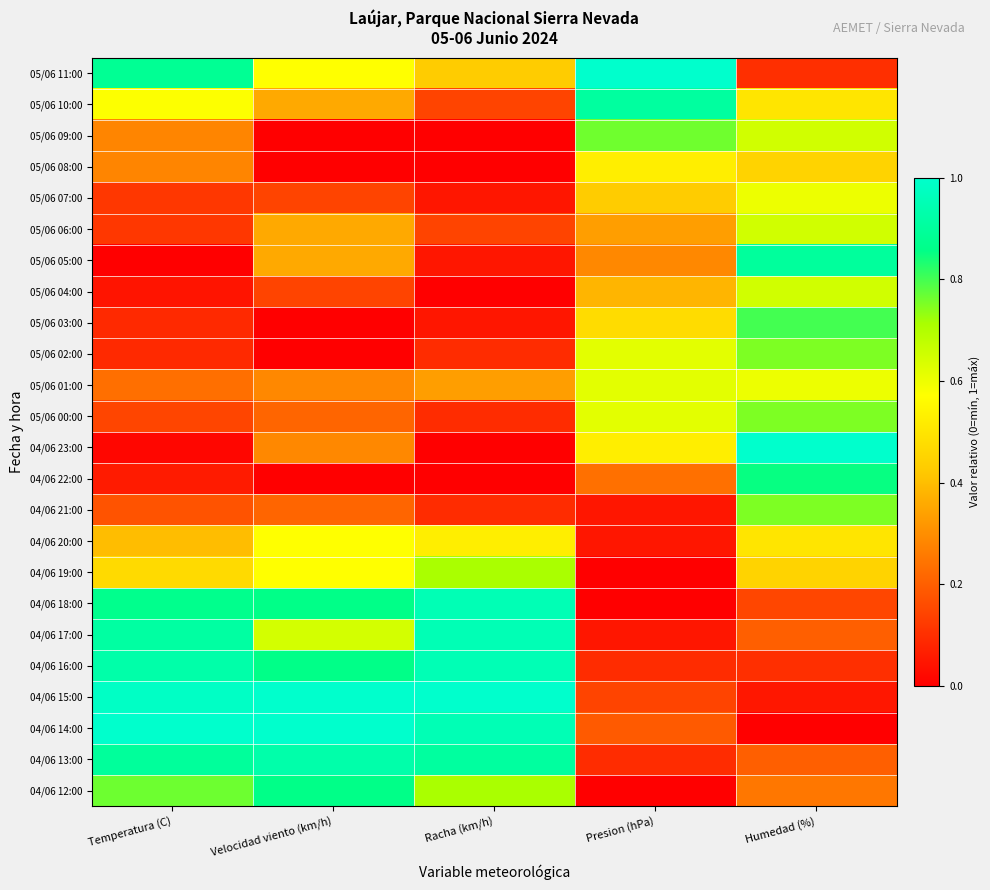

Reading right to left, transcribe all the data shown in this chart.

04/06 12:00: Humedad (%)=0.2	Presion (hPa)=0.0	Racha (km/h)=0.7	Velocidad viento (km/h)=0.9	Temperatura (C)=0.8
04/06 13:00: Humedad (%)=0.2	Presion (hPa)=0.1	Racha (km/h)=0.9	Velocidad viento (km/h)=0.9	Temperatura (C)=0.9
04/06 14:00: Humedad (%)=0.0	Presion (hPa)=0.2	Racha (km/h)=1.0	Velocidad viento (km/h)=1.0	Temperatura (C)=1.0
04/06 15:00: Humedad (%)=0.1	Presion (hPa)=0.1	Racha (km/h)=1.0	Velocidad viento (km/h)=1.0	Temperatura (C)=1.0
04/06 16:00: Humedad (%)=0.1	Presion (hPa)=0.1	Racha (km/h)=1.0	Velocidad viento (km/h)=0.9	Temperatura (C)=0.9
04/06 17:00: Humedad (%)=0.2	Presion (hPa)=0.0	Racha (km/h)=1.0	Velocidad viento (km/h)=0.6	Temperatura (C)=0.9
04/06 18:00: Humedad (%)=0.1	Presion (hPa)=0.0	Racha (km/h)=1.0	Velocidad viento (km/h)=0.9	Temperatura (C)=0.9
04/06 19:00: Humedad (%)=0.5	Presion (hPa)=0.0	Racha (km/h)=0.7	Velocidad viento (km/h)=0.6	Temperatura (C)=0.5
04/06 20:00: Humedad (%)=0.5	Presion (hPa)=0.0	Racha (km/h)=0.5	Velocidad viento (km/h)=0.6	Temperatura (C)=0.4
04/06 21:00: Humedad (%)=0.8	Presion (hPa)=0.0	Racha (km/h)=0.1	Velocidad viento (km/h)=0.2	Temperatura (C)=0.2
04/06 22:00: Humedad (%)=0.8	Presion (hPa)=0.2	Racha (km/h)=0.0	Velocidad viento (km/h)=0.0	Temperatura (C)=0.1
04/06 23:00: Humedad (%)=1.0	Presion (hPa)=0.5	Racha (km/h)=0.0	Velocidad viento (km/h)=0.3	Temperatura (C)=0.0
05/06 00:00: Humedad (%)=0.8	Presion (hPa)=0.6	Racha (km/h)=0.1	Velocidad viento (km/h)=0.2	Temperatura (C)=0.1
05/06 01:00: Humedad (%)=0.6	Presion (hPa)=0.6	Racha (km/h)=0.3	Velocidad viento (km/h)=0.3	Temperatura (C)=0.2
05/06 02:00: Humedad (%)=0.8	Presion (hPa)=0.6	Racha (km/h)=0.1	Velocidad viento (km/h)=0.0	Temperatura (C)=0.1
05/06 03:00: Humedad (%)=0.8	Presion (hPa)=0.5	Racha (km/h)=0.0	Velocidad viento (km/h)=0.0	Temperatura (C)=0.1
05/06 04:00: Humedad (%)=0.7	Presion (hPa)=0.4	Racha (km/h)=0.0	Velocidad viento (km/h)=0.1	Temperatura (C)=0.0
05/06 05:00: Humedad (%)=0.9	Presion (hPa)=0.3	Racha (km/h)=0.0	Velocidad viento (km/h)=0.4	Temperatura (C)=0.0
05/06 06:00: Humedad (%)=0.7	Presion (hPa)=0.3	Racha (km/h)=0.1	Velocidad viento (km/h)=0.4	Temperatura (C)=0.1
05/06 07:00: Humedad (%)=0.6	Presion (hPa)=0.4	Racha (km/h)=0.0	Velocidad viento (km/h)=0.1	Temperatura (C)=0.1
05/06 08:00: Humedad (%)=0.5	Presion (hPa)=0.5	Racha (km/h)=0.0	Velocidad viento (km/h)=0.0	Temperatura (C)=0.3
05/06 09:00: Humedad (%)=0.7	Presion (hPa)=0.8	Racha (km/h)=0.0	Velocidad viento (km/h)=0.0	Temperatura (C)=0.3
05/06 10:00: Humedad (%)=0.5	Presion (hPa)=0.9	Racha (km/h)=0.1	Velocidad viento (km/h)=0.4	Temperatura (C)=0.6
05/06 11:00: Humedad (%)=0.1	Presion (hPa)=1.0	Racha (km/h)=0.4	Velocidad viento (km/h)=0.6	Temperatura (C)=0.9